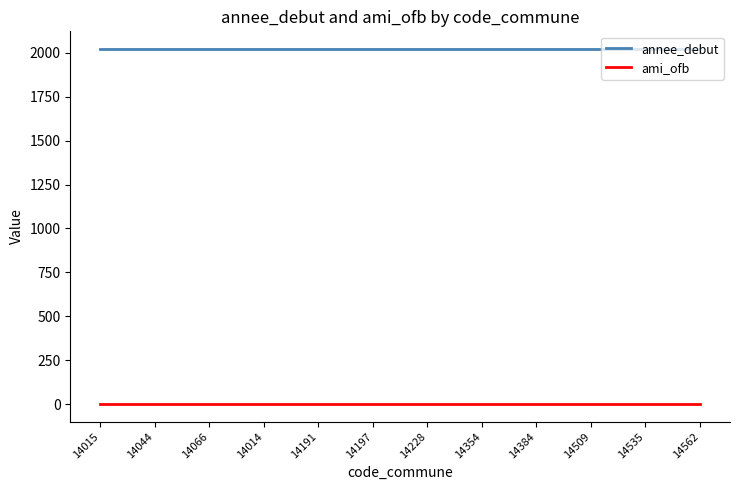

What is the lowest value of the annee_debut series?

2021